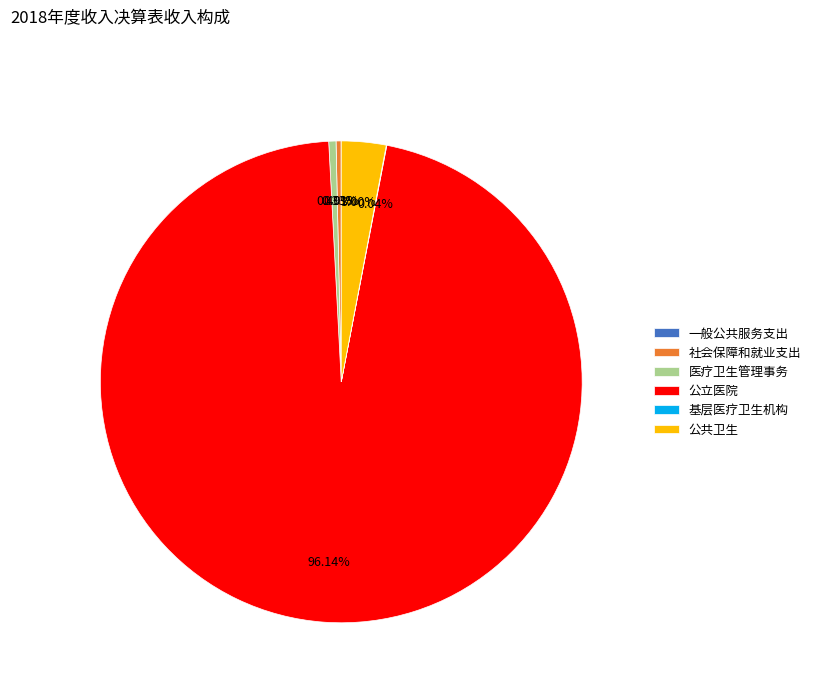

Which category has the biggest portion of the pie?

公立医院